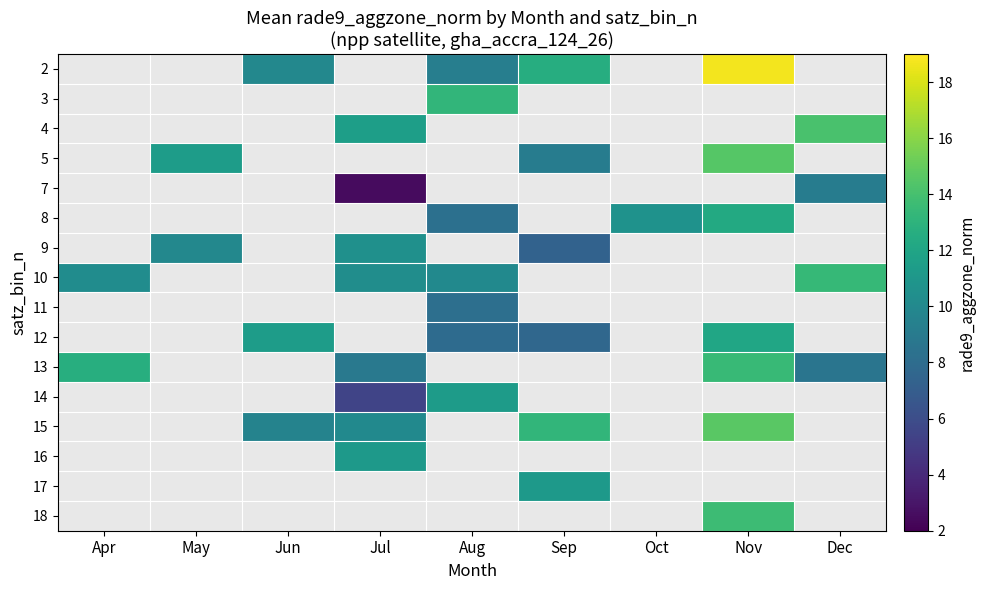

Where is 10 nearest to the value 11?

Jul